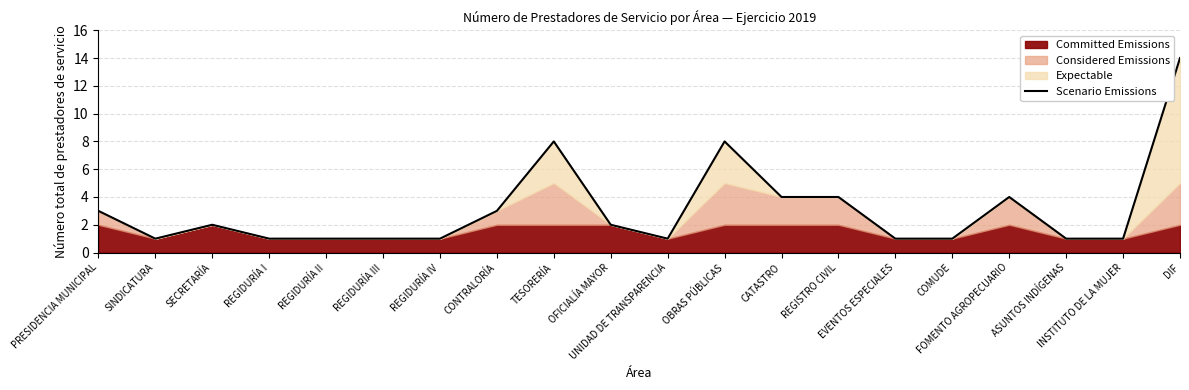

What is the minimum value shown in the chart?

1